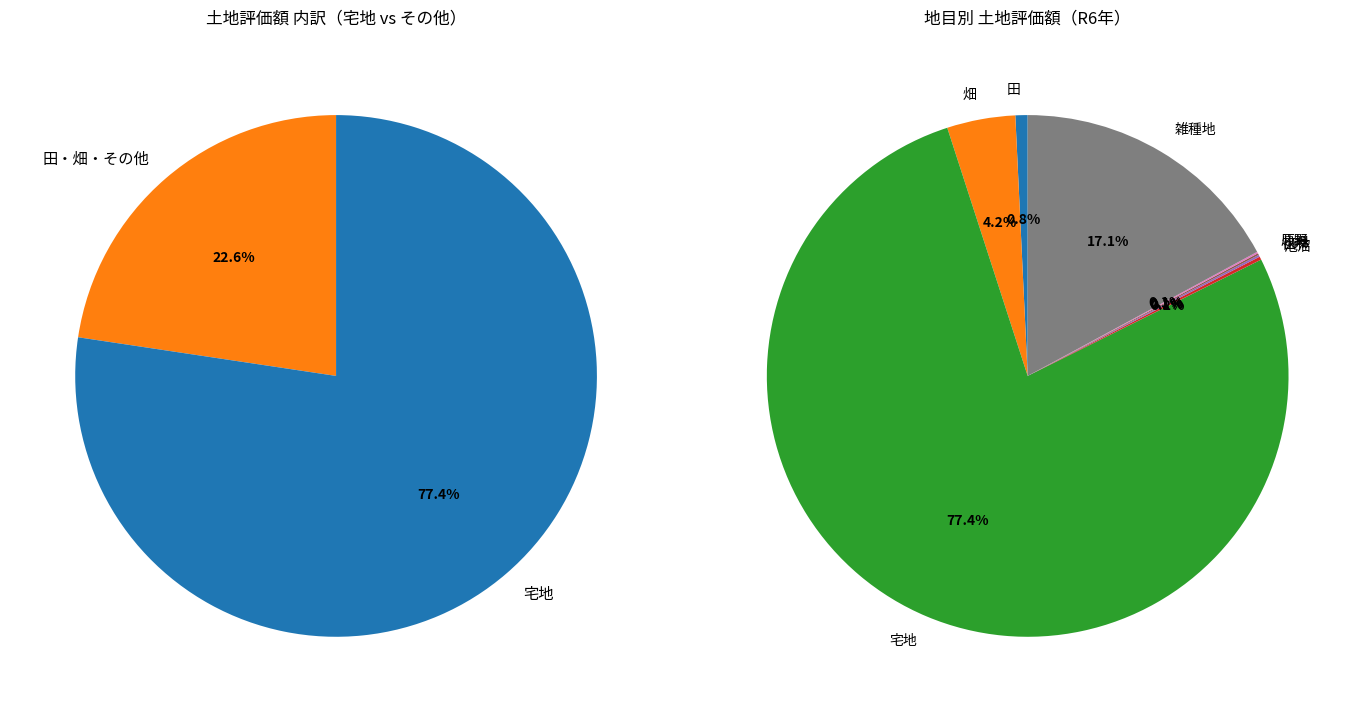

To the nearest percent, what is the difference between the largest and smallest slice percentages?

77%